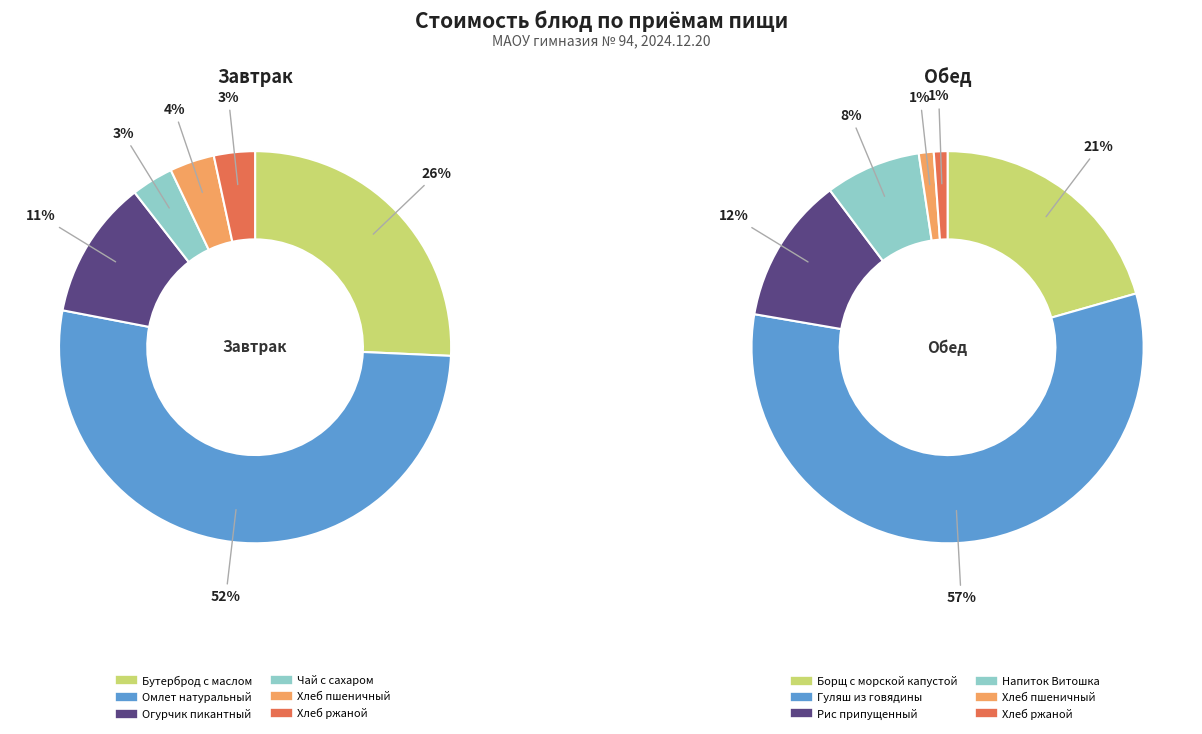

What is the spread (max minus min) of values at 4?

1.6